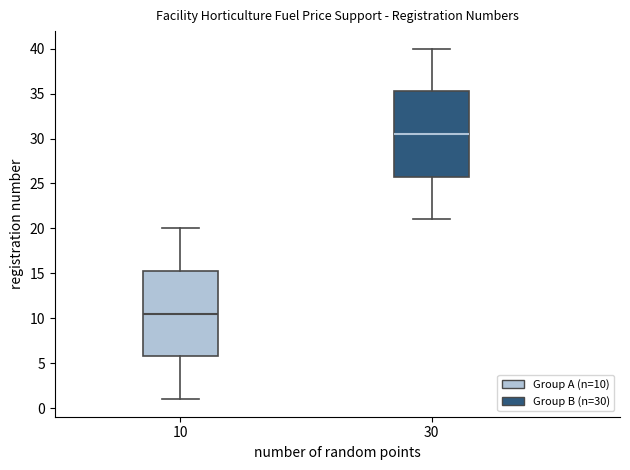

Where is the upper edge of the box at x = 10 on the y-axis? The values are not printed on the chart, so give them approximately, as read against the axis.

15.5